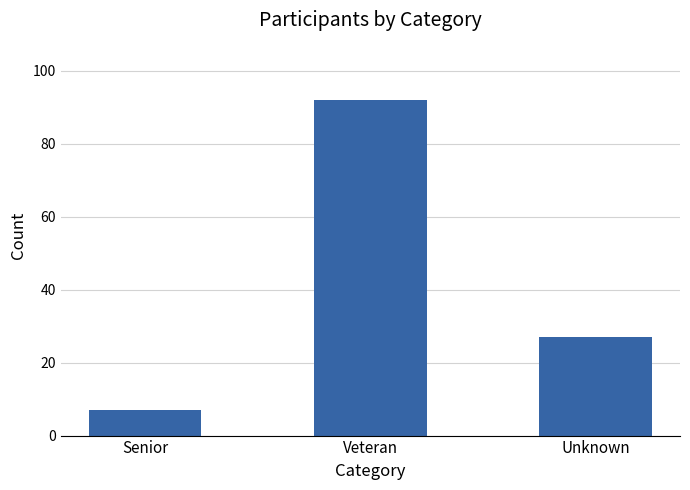

Reading left to right, extract all data points from this chart.

Senior=7	Veteran=92	Unknown=27